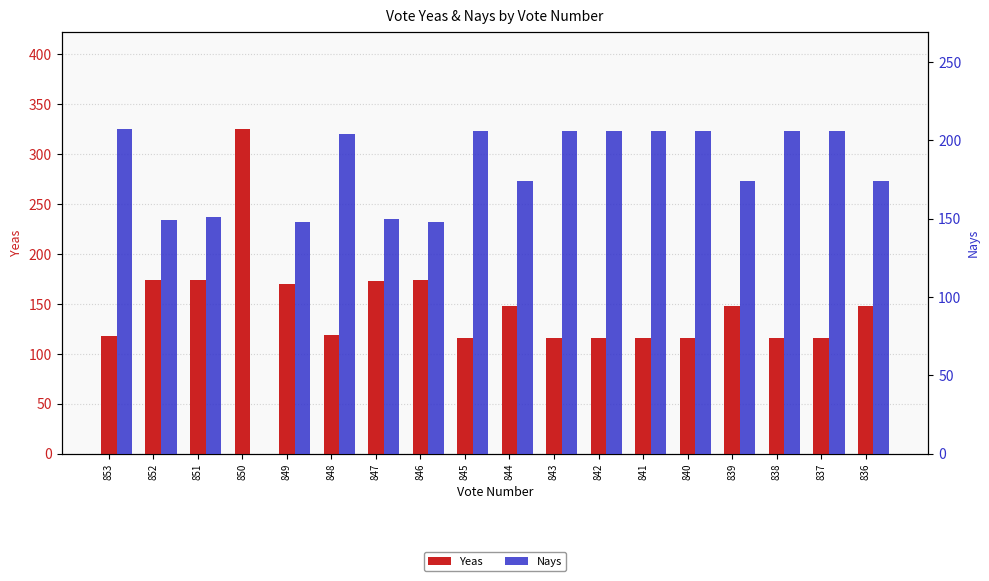

The value of Nays at 842 is 206. True or false?

True